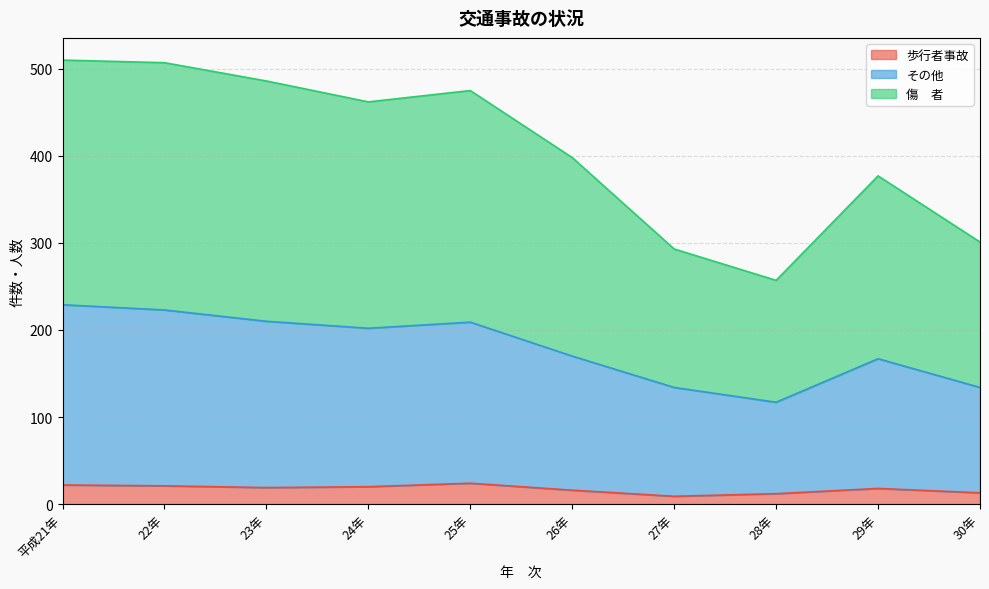

Does the chart display data point markers on the line(s)?

No